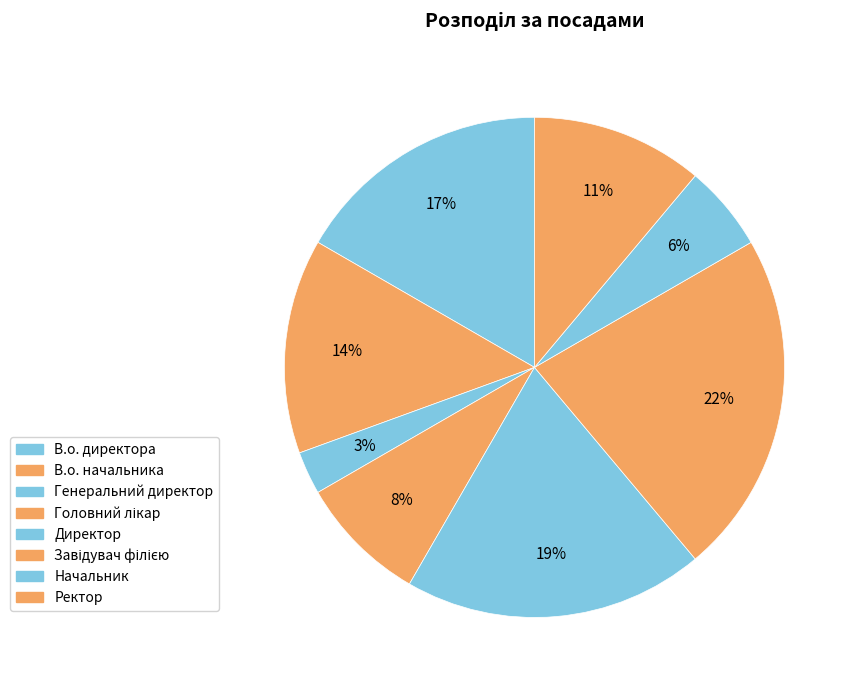

Is it true that Ректор is 11% of the pie?

True